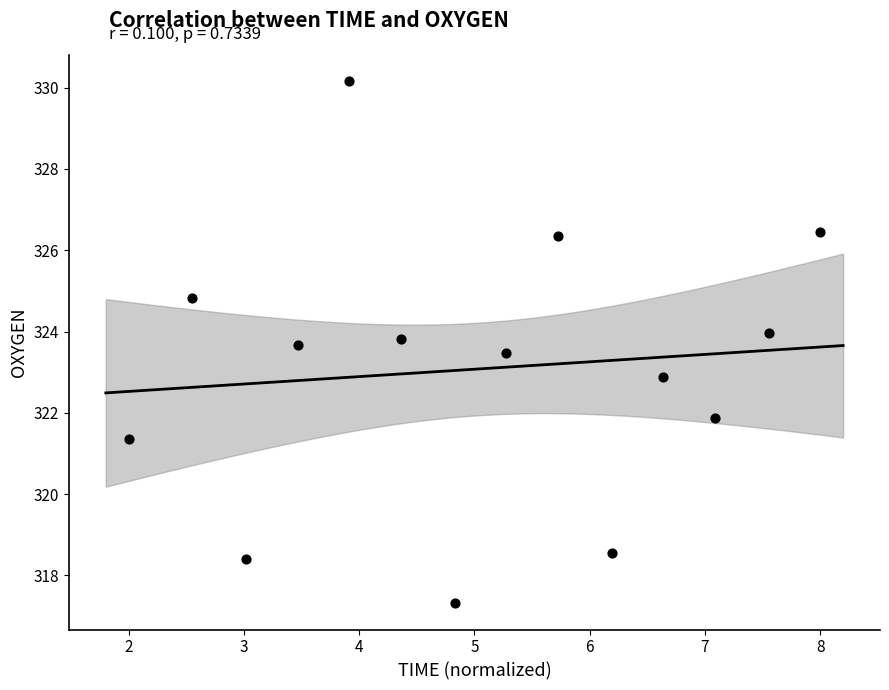

What is the range of X values (max minus min)?

6.0